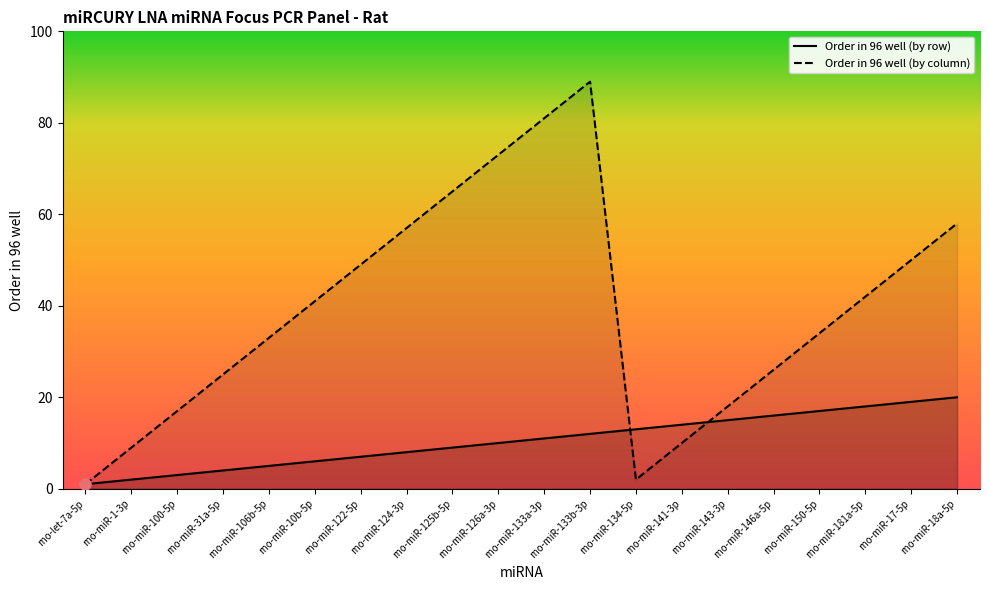

At how many categories does at least one series exceed 66?

3